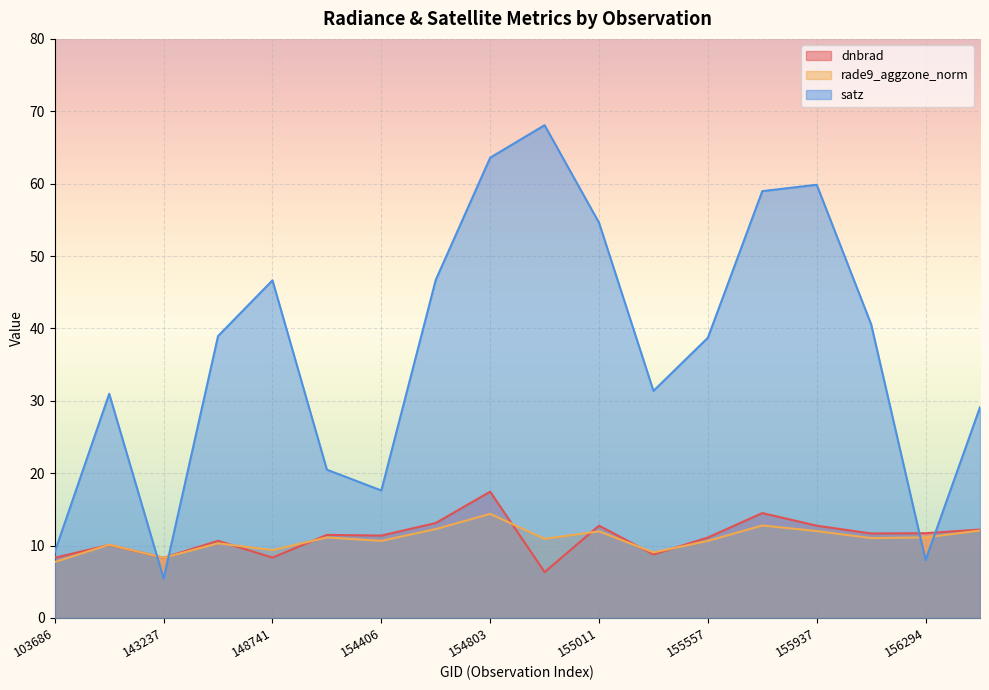

At which label does rade9_aggzone_norm first exceed 11?

154213